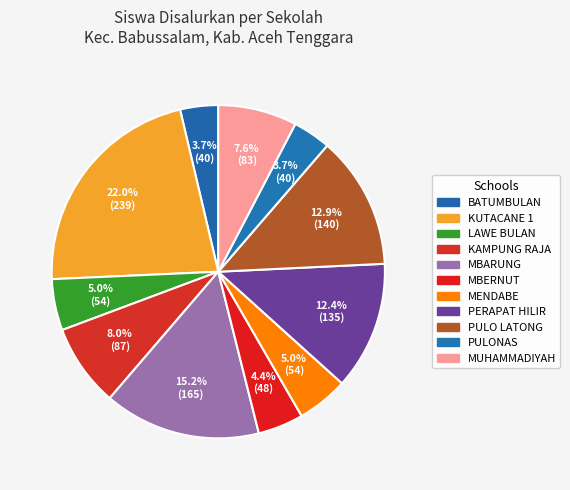

How many segments does this pie chart have?

11